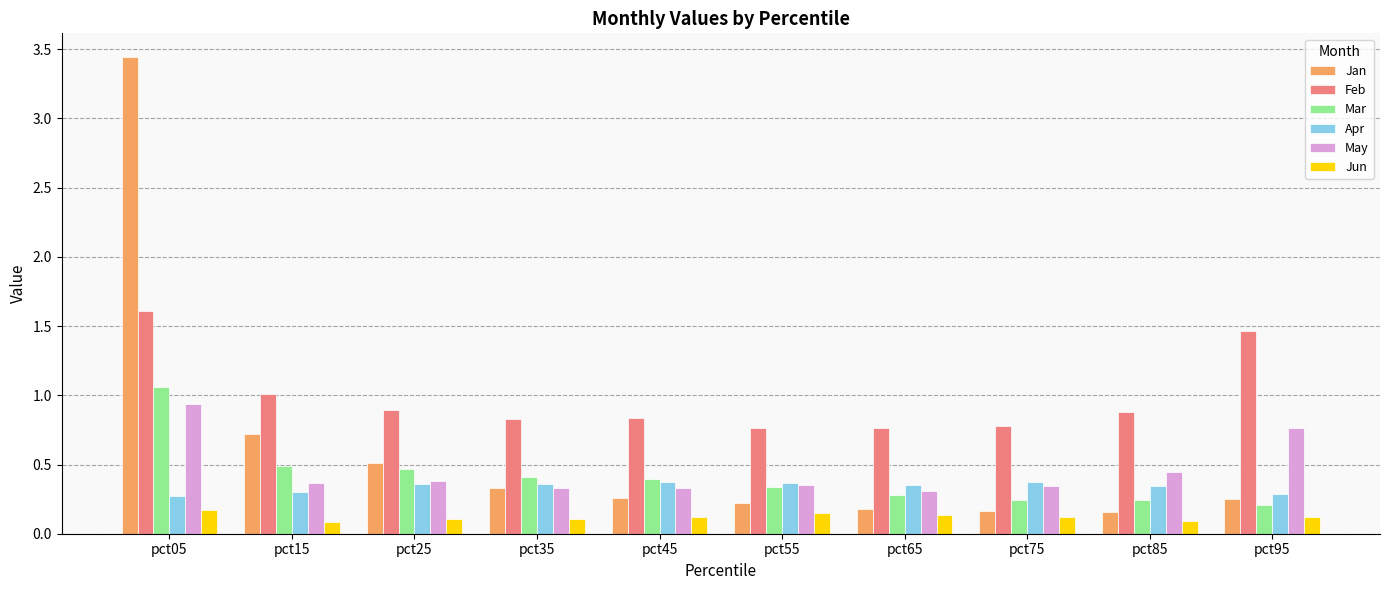

At pct05, list the series in order from largest to smallest.

Jan, Feb, Mar, May, Apr, Jun